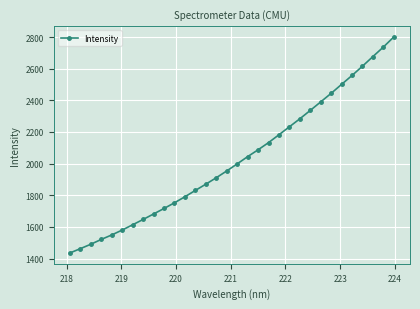

What is the greatest value displayed?

2800.4